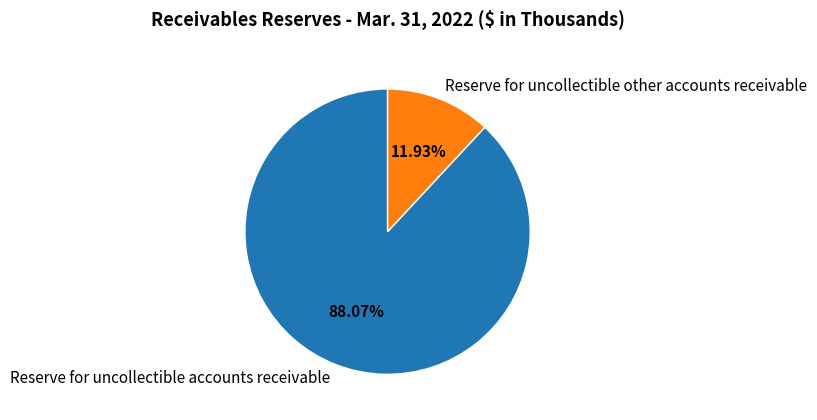

Which category accounts for the majority?

Reserve for uncollectible accounts receivable